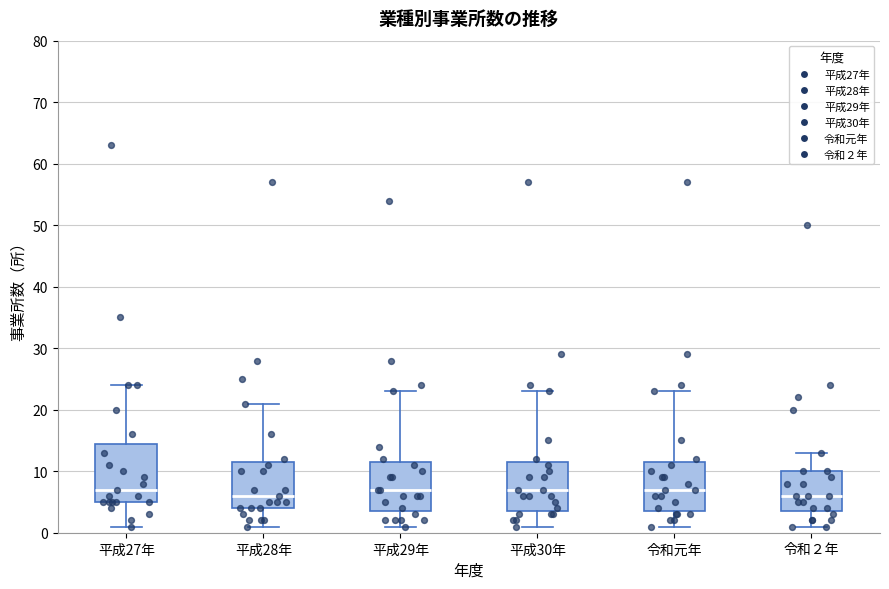

Reading left to right, transcribe this box plot: for each box, give where its median line is, the range the box spans, and where its two whiskers end, as read against the y-axis. The values are not printed on the chart, so give them approximately, as read against the axis.

平成27年: median 7, box 5 to 15, whiskers 1 to 24
平成28年: median 6, box 4 to 12, whiskers 1 to 21
平成29年: median 7, box 4 to 12, whiskers 1 to 23
平成30年: median 7, box 4 to 12, whiskers 1 to 23
令和元年: median 7, box 4 to 12, whiskers 1 to 23
令和２年: median 6, box 4 to 10, whiskers 1 to 13